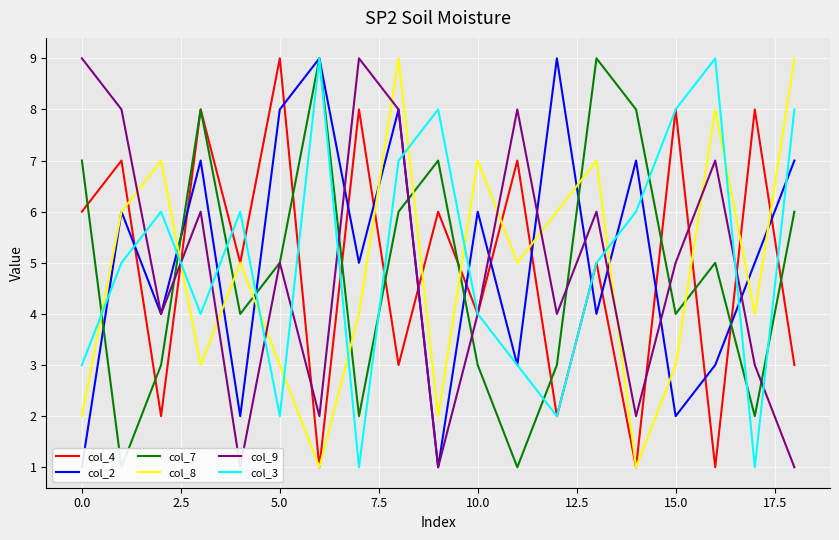

How many intersections are there between col_2 and col_3?

12